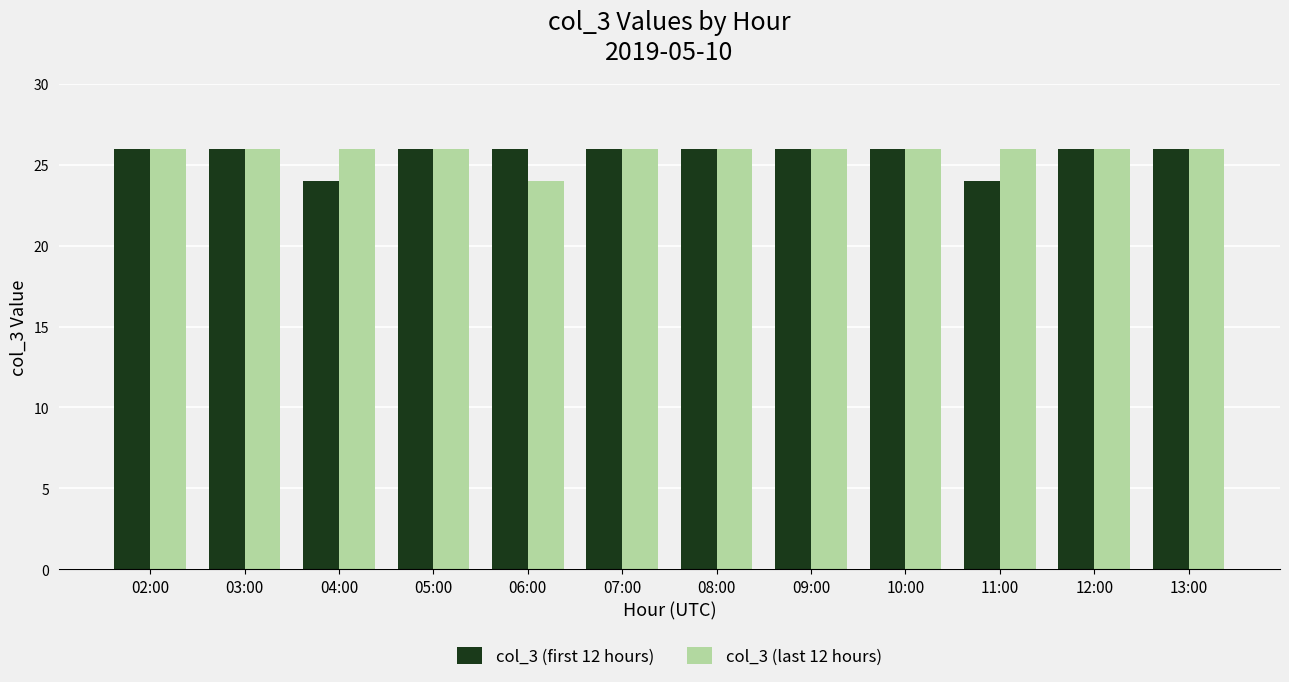

What are all the series names shown in the legend?

col_3 (first 12 hours), col_3 (last 12 hours)